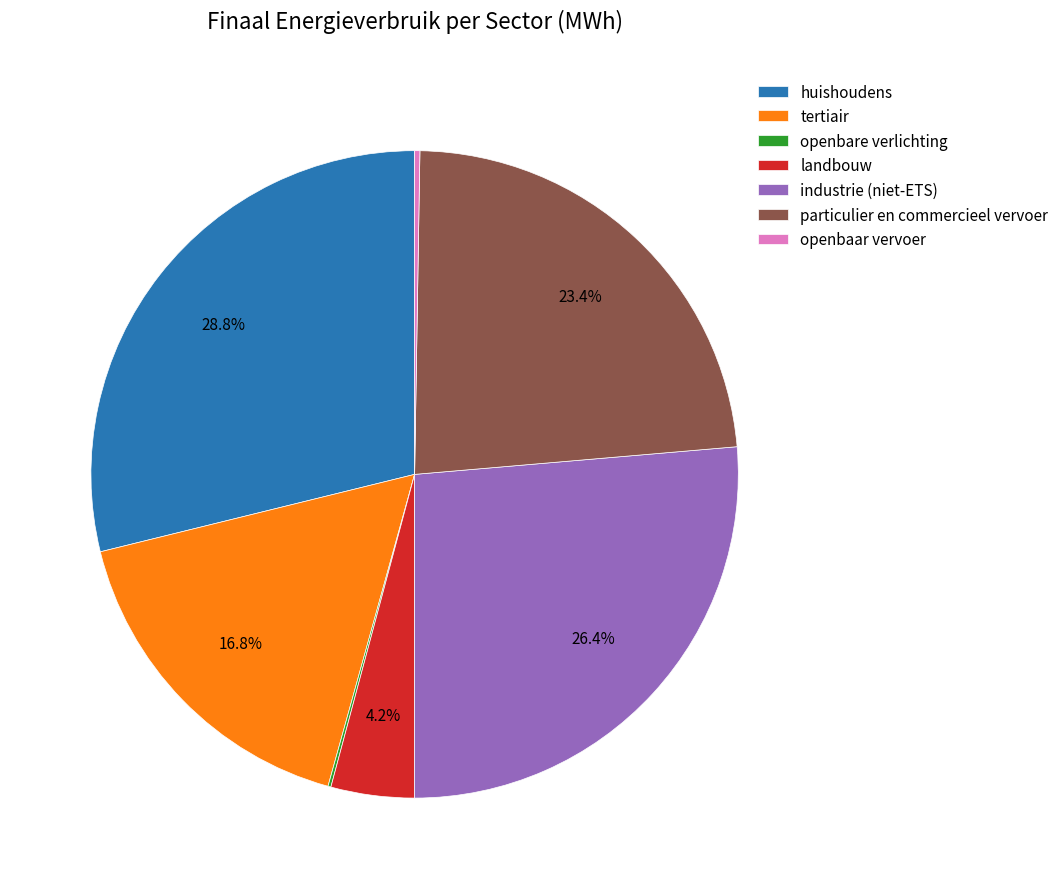

Which slice is the largest?

huishoudens